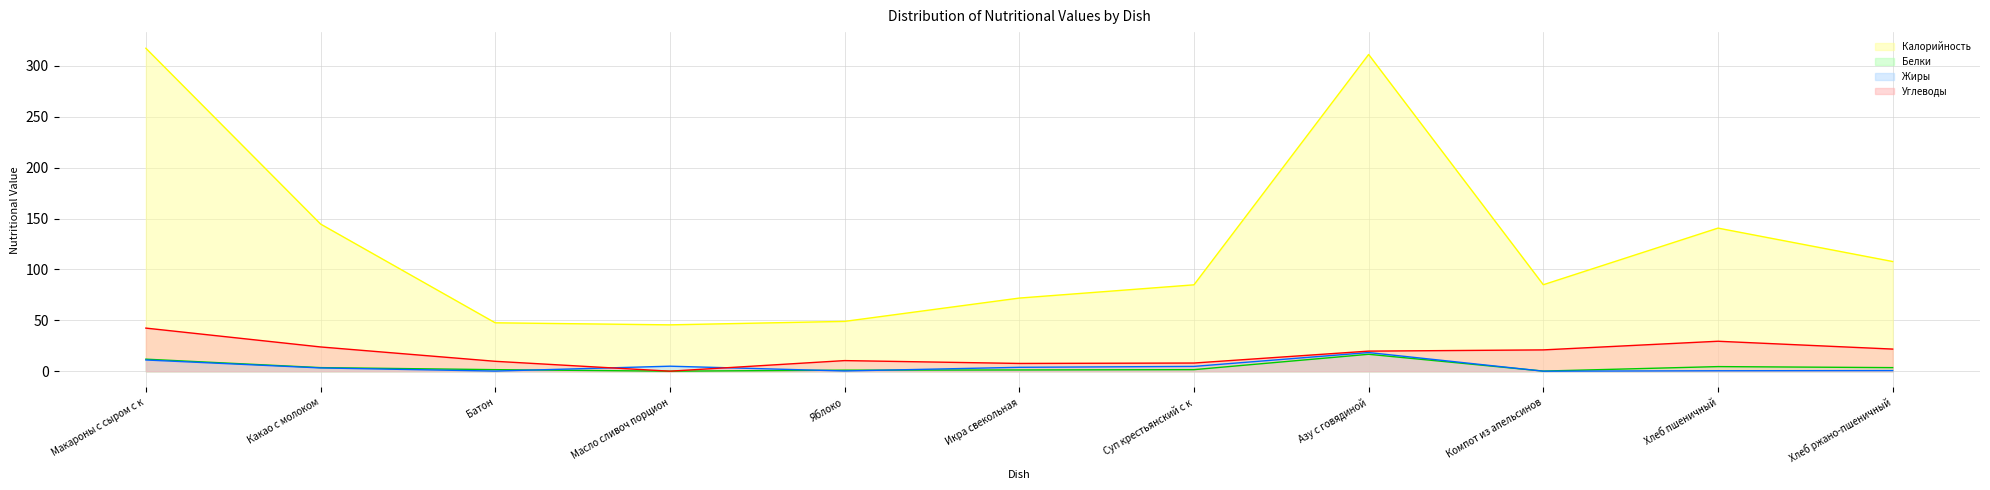

How many values in the Калорийность series exceed 85?

5